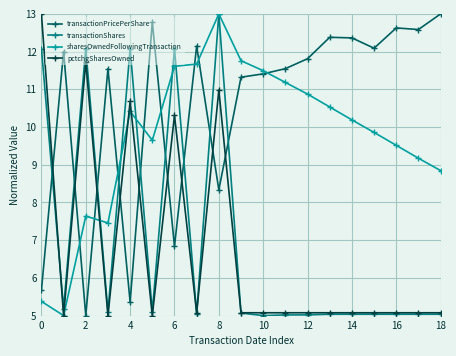

What is the value of the sharesOwnedFollowingTransaction point at the 5th from the left?

10.4